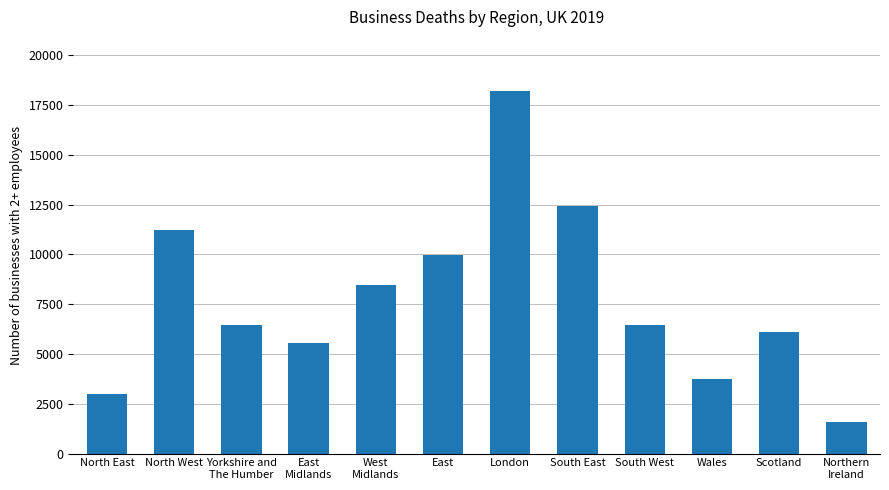

What is the difference between the values at East
Midlands and Wales?

1830